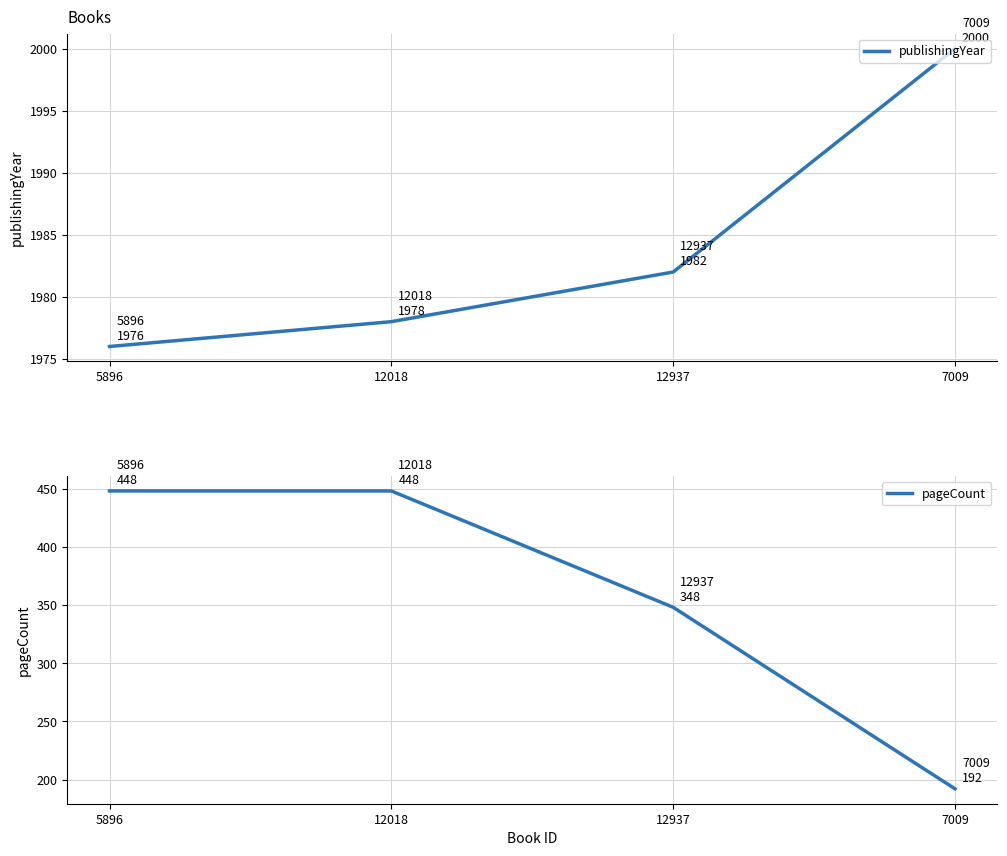

True or false: pageCount and publishingYear intersect in this chart.

False